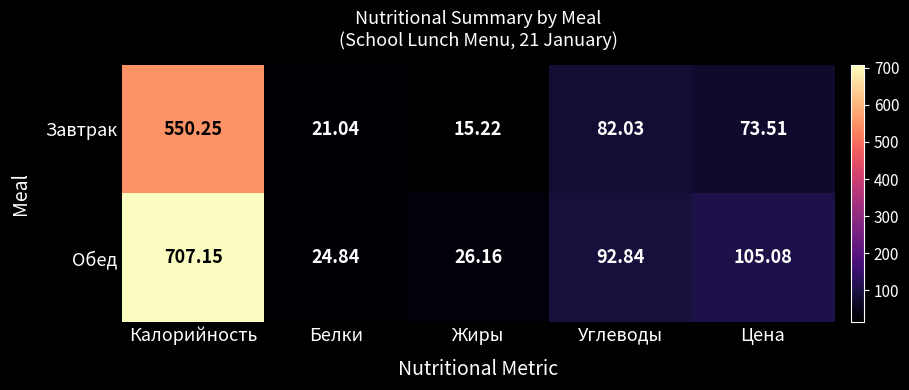

List the series in order of their overall mean, highest first.

Обед, Завтрак